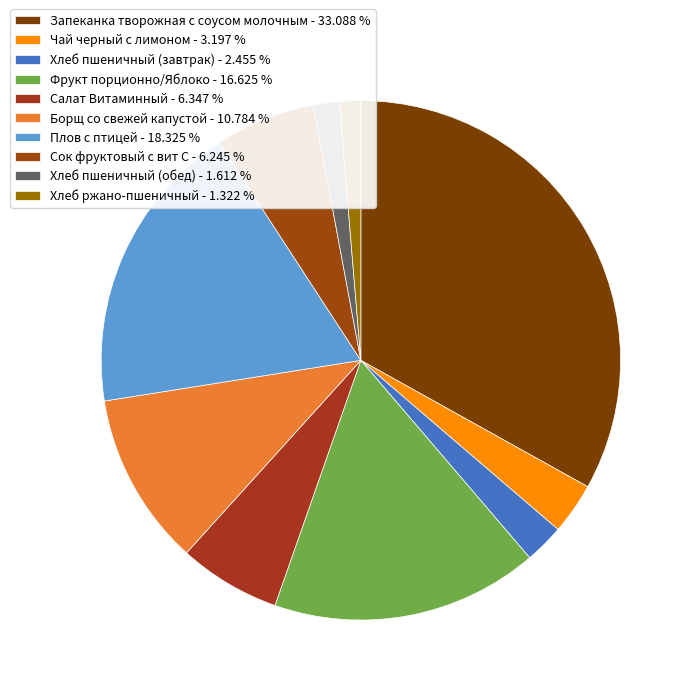

How many segments does this pie chart have?

10